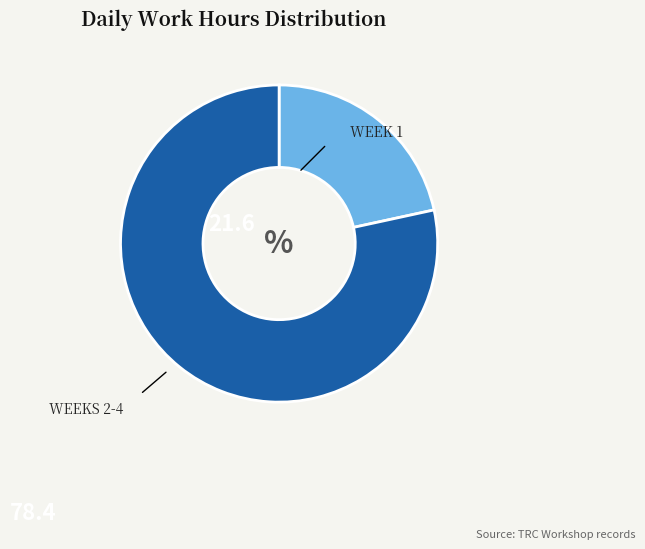

Is there any slice that represents more than half of the pie?

Yes